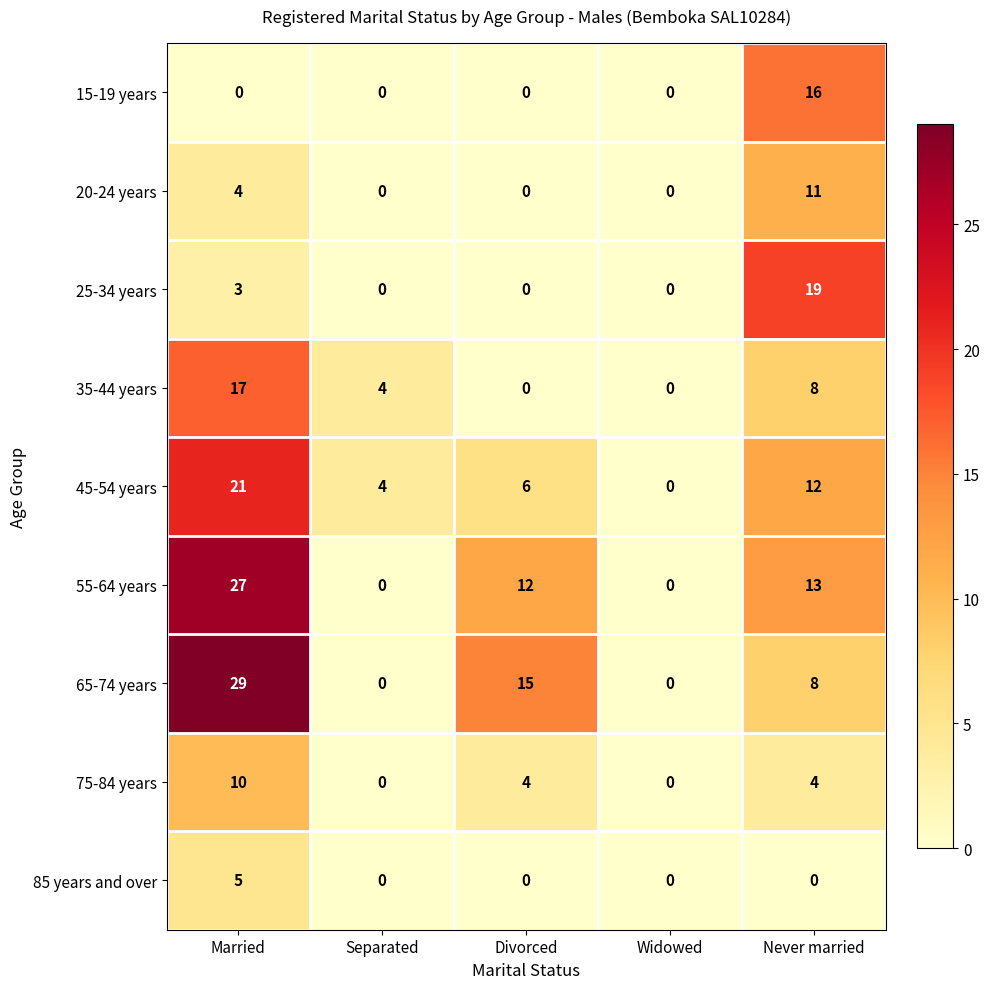

How many series are shown in this chart?

9